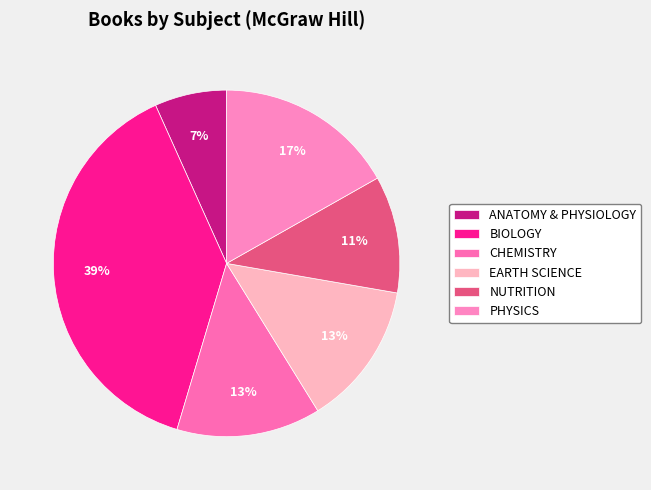

What is the largest slice in the pie chart?

BIOLOGY